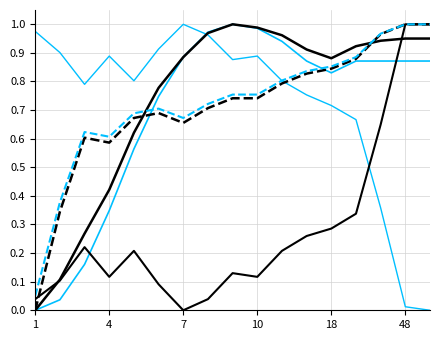

What is the label of the 1st point from the left?

1